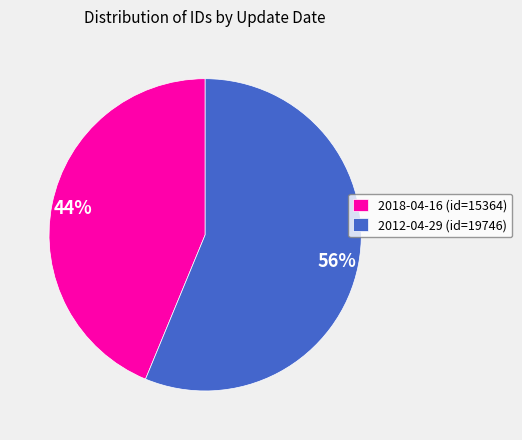

Count the number of slices in the pie.

2